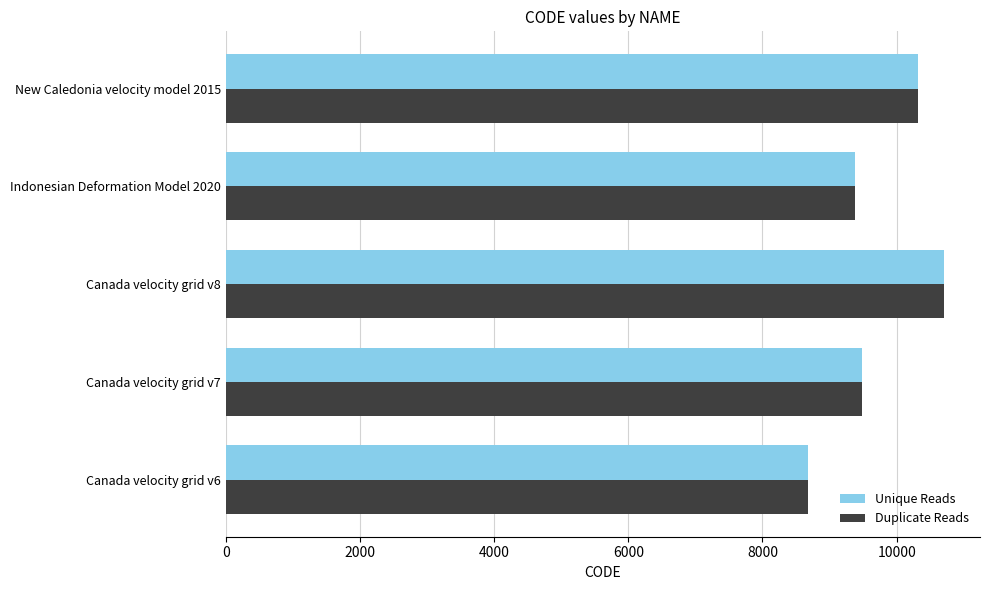

What is the sum of all Unique Reads values?

48564